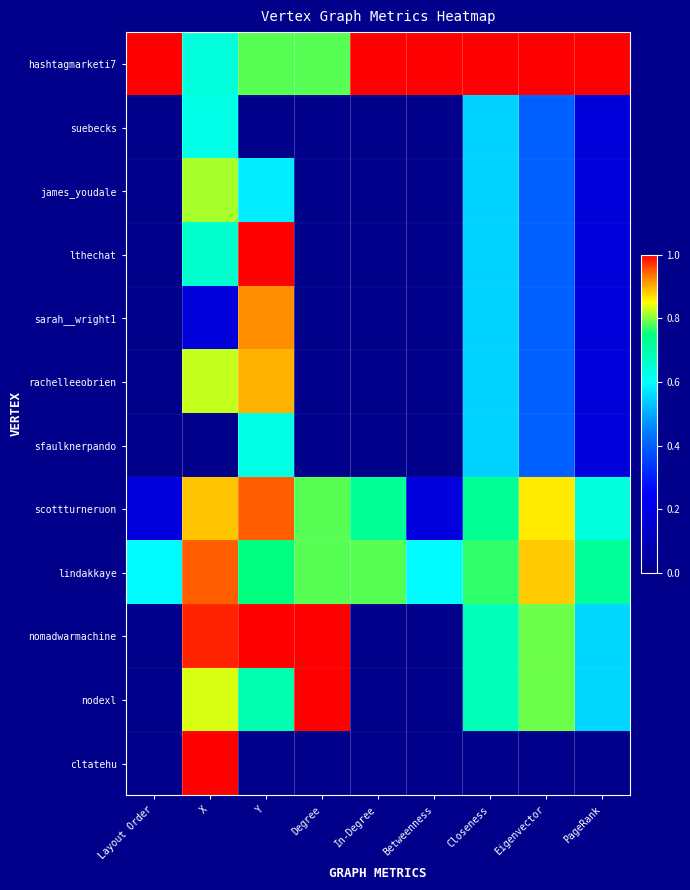

What is the spread (max minus min) of values at Degree?

1.0